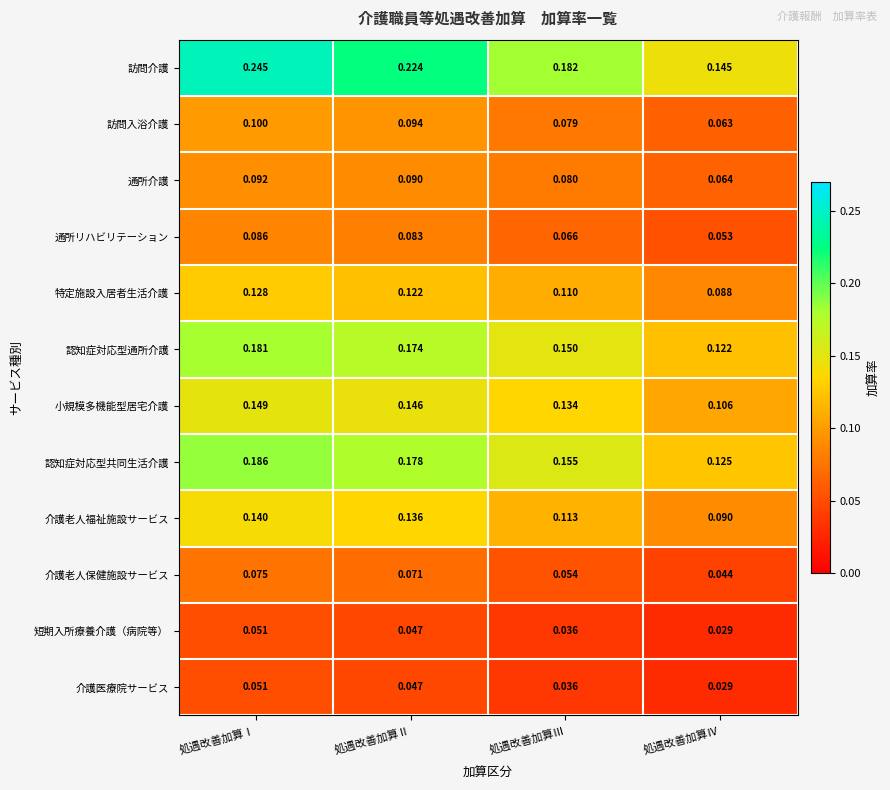

List the labels in order of 特定施設入居者生活介護 value, largest first.

処遇改善加算Ⅰ, 処遇改善加算Ⅱ, 処遇改善加算Ⅲ, 処遇改善加算Ⅳ